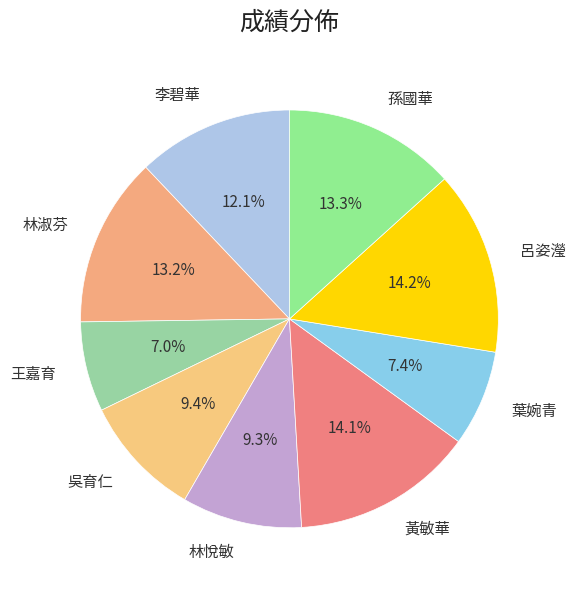

How much of the chart is everything except 吳育仁?

90.6%